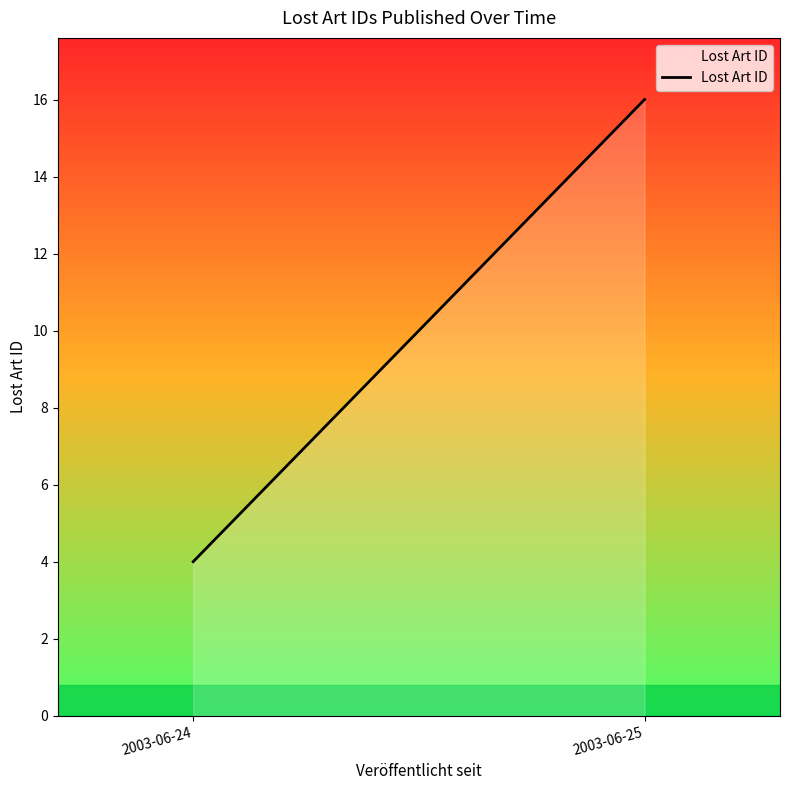

Between 2003-06-25 and 2003-06-24, which is larger?

2003-06-25